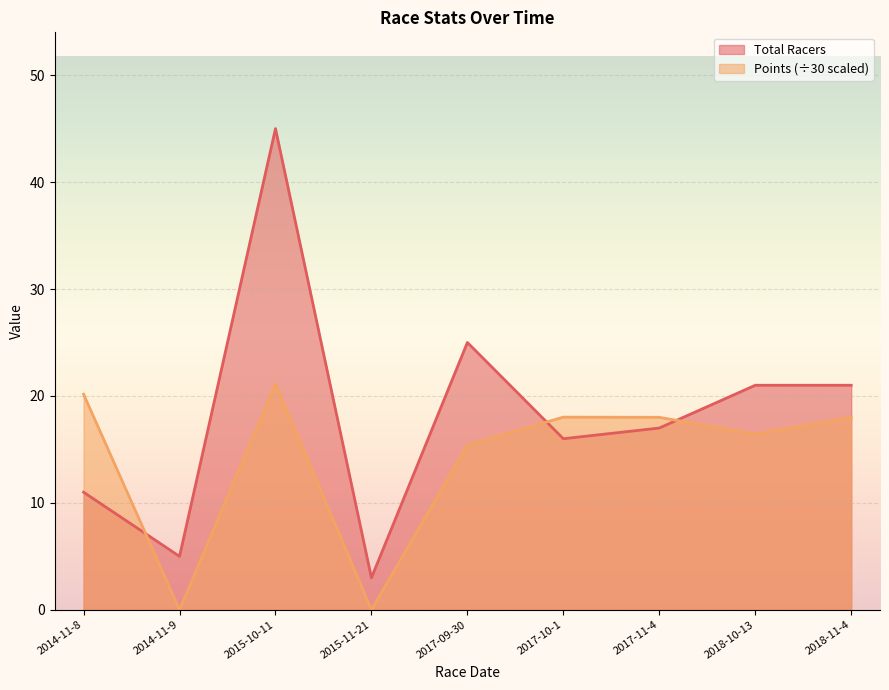

What are all the series names shown in the legend?

Total Racers, Points (÷30 scaled)